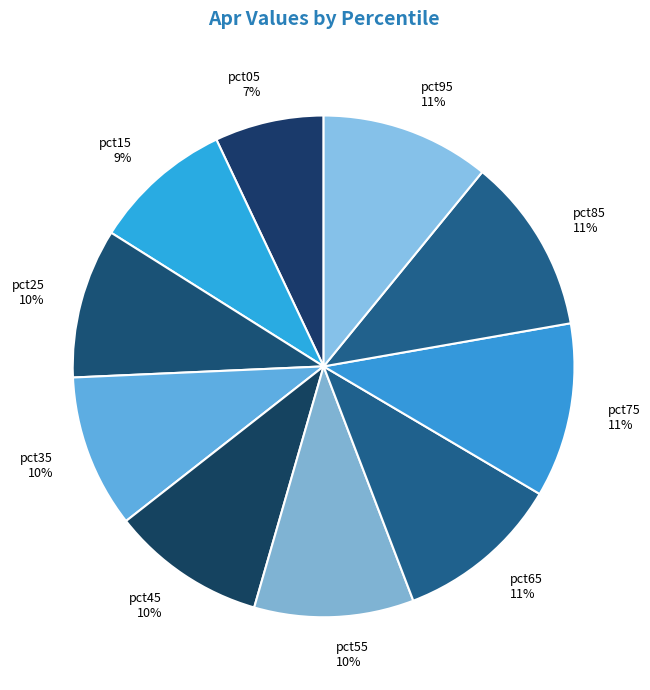

To the nearest percent, what percentage of the pie is pct85?

11%